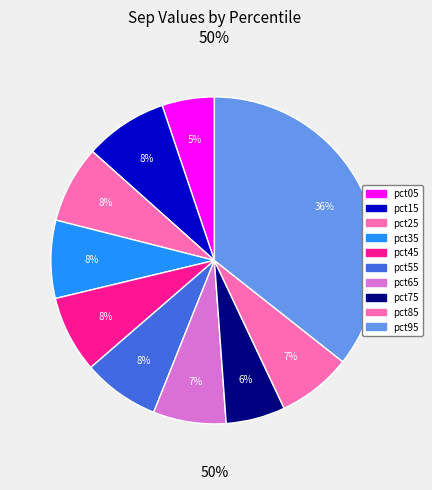

How many segments does this pie chart have?

10